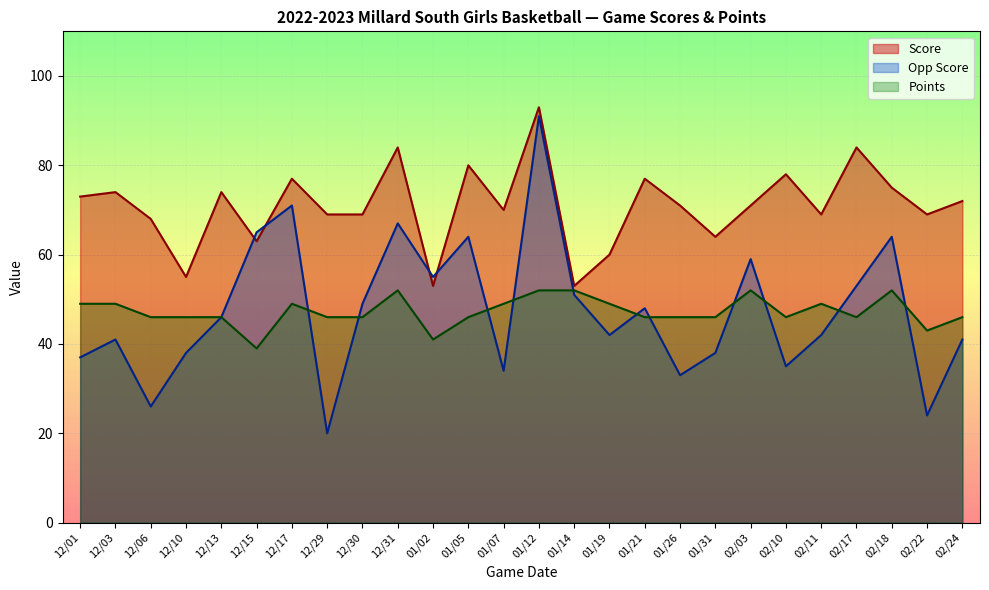

What is the label of the 12th point from the right?

01/14